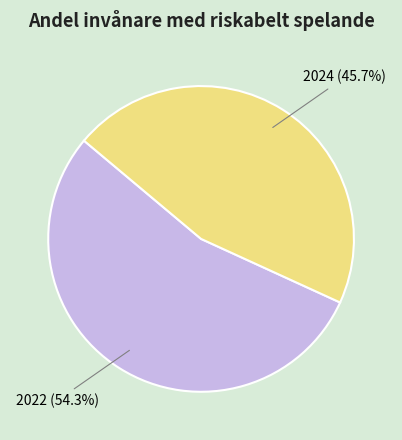

Is there any slice that represents more than half of the pie?

Yes